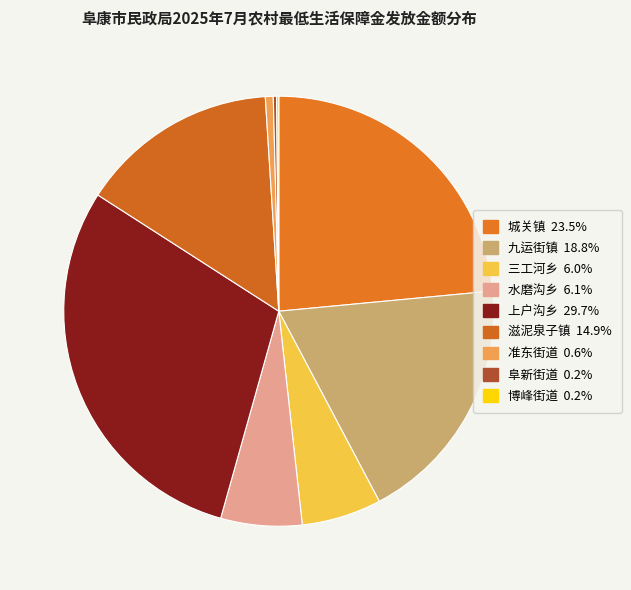

Between 上户沟乡 and 阜新街道, which is larger?

上户沟乡